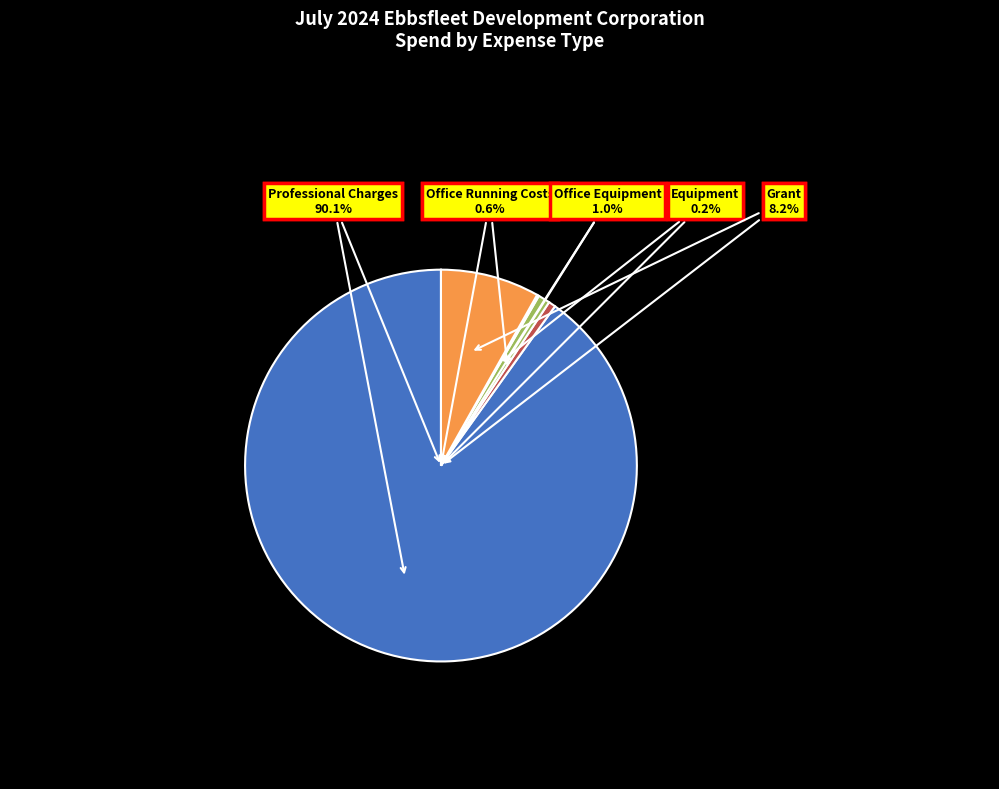

Rank the categories by value from lowest to highest.

Equipment, Office Running Costs, Office Equipment, Grant, Professional Charges